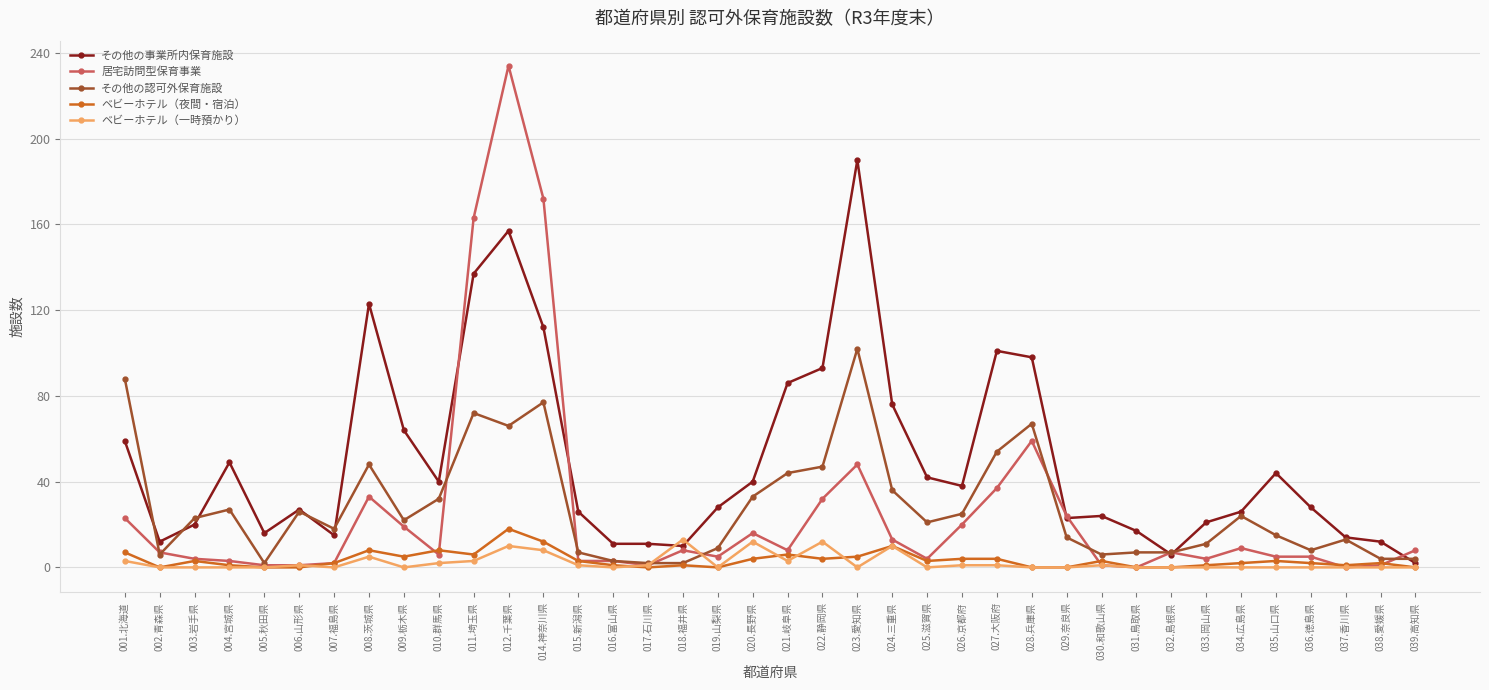

At how many categories does at least one series exceed 36?

18